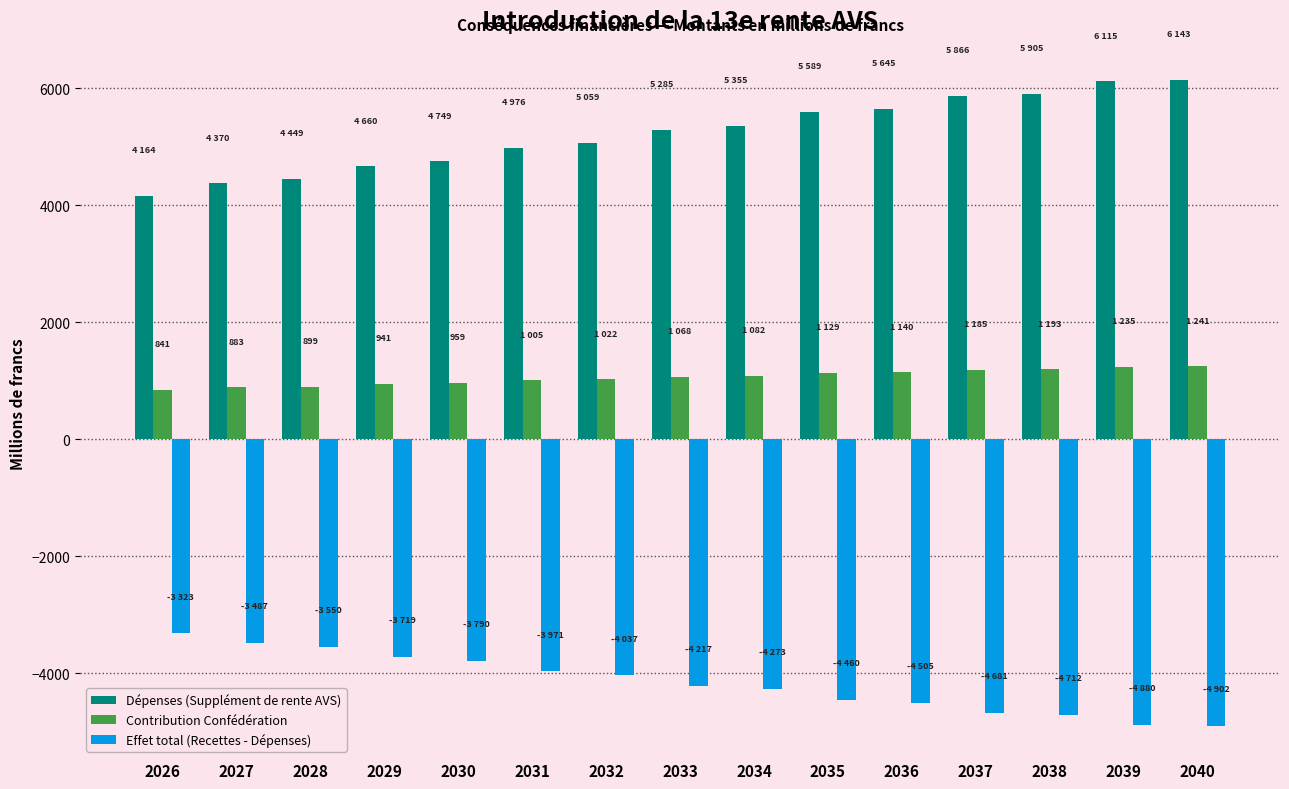

At 2033, list the series in order from largest to smallest.

Dépenses (Supplément de rente AVS), Contribution Confédération, Effet total (Recettes - Dépenses)